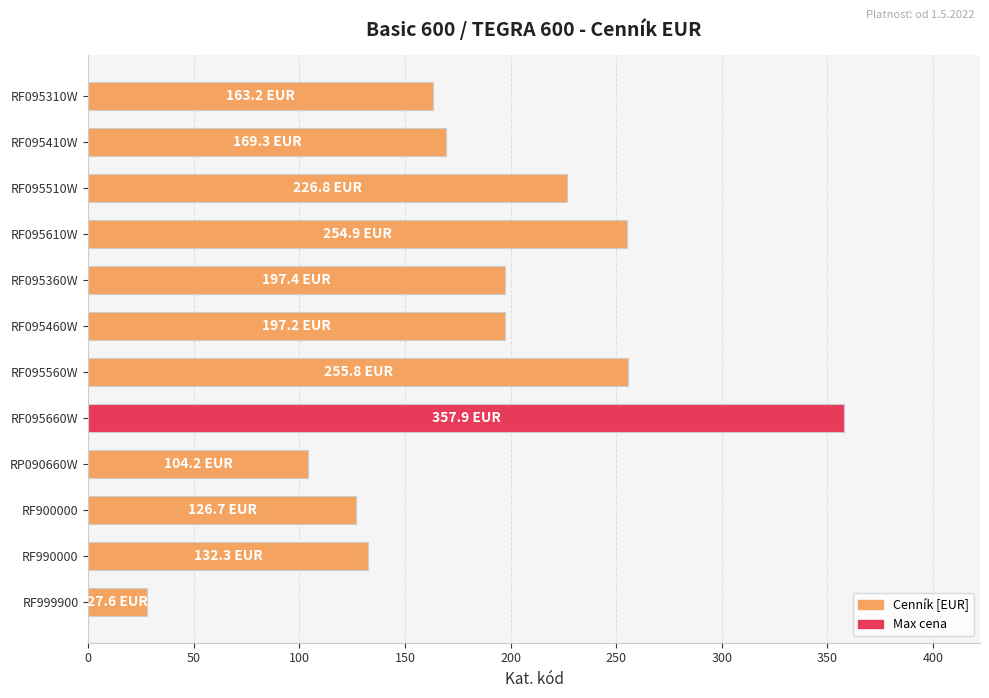

How many data points does each series have?

12